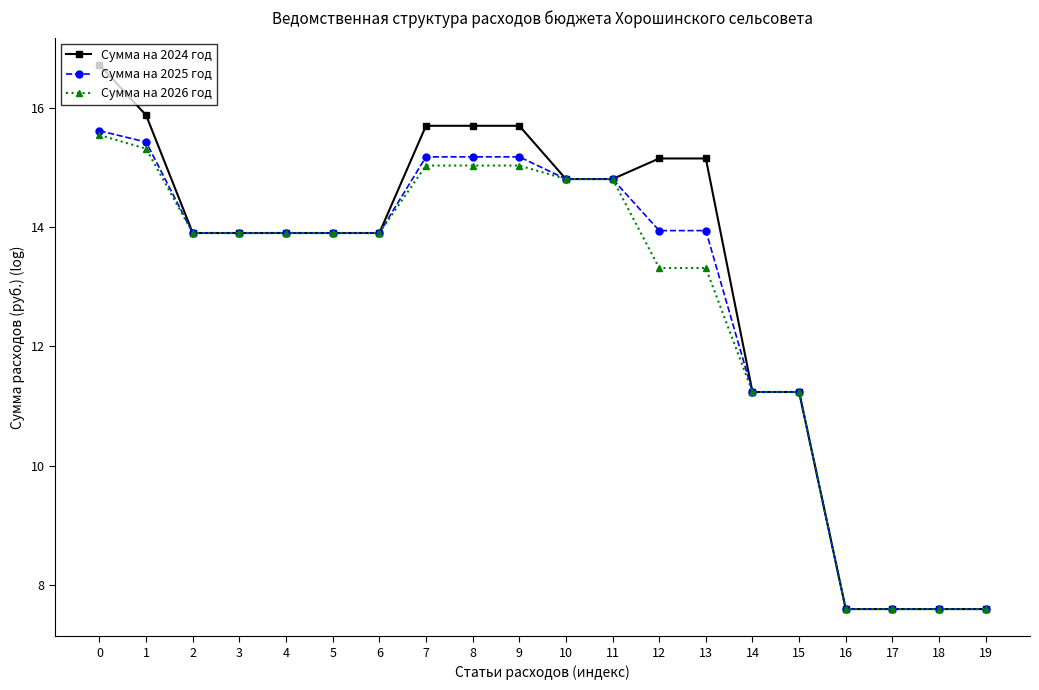

Which series has the largest total across all categories?

Сумма на 2024 год